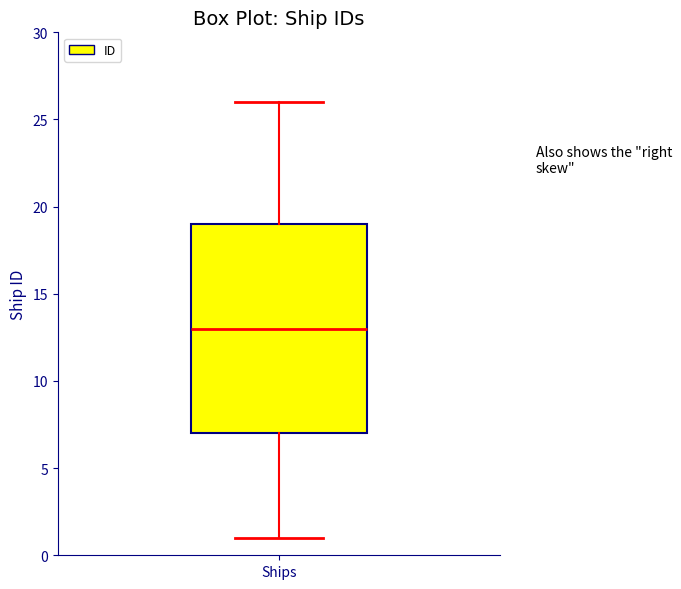

Read this box plot against the y-axis: the position of the median line, the range covered by the box, and the ends of both whiskers. The values are not printed on the chart, so give them approximately, as read against the axis.

median 13, box 7 to 19, whiskers 1 to 26